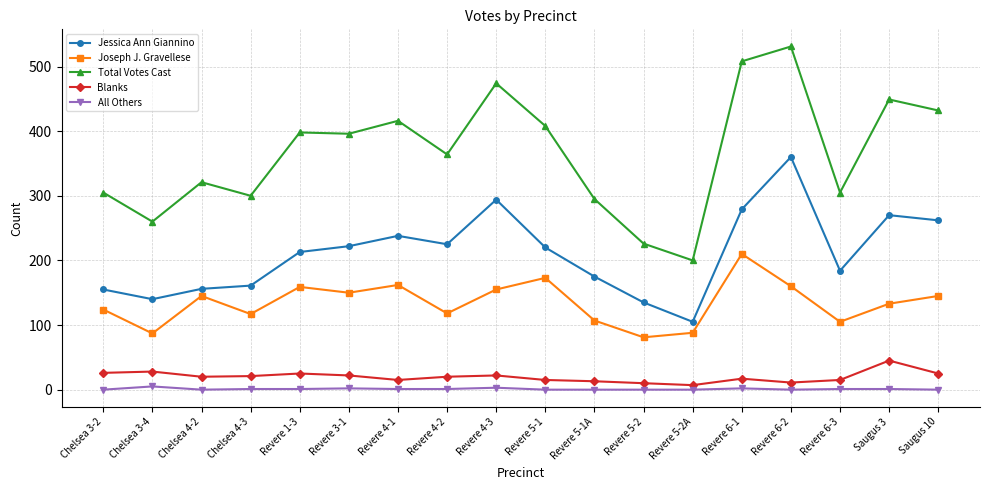

List the series in order of their peak value, highest first.

Total Votes Cast, Jessica Ann Giannino, Joseph J. Gravellese, Blanks, All Others